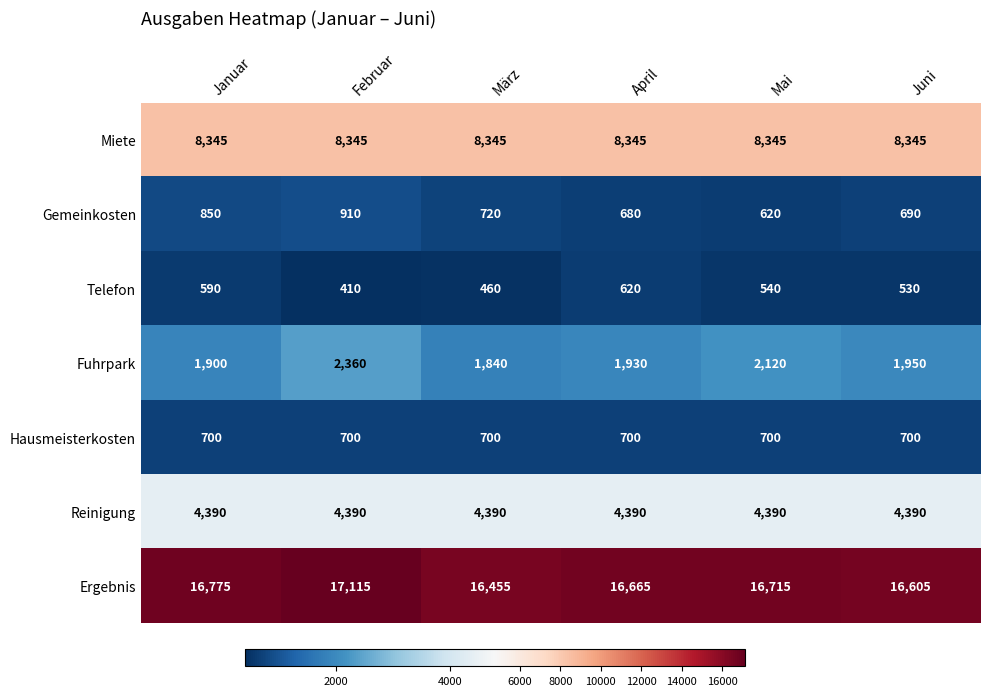

Which category has the lowest value across all series?

Februar